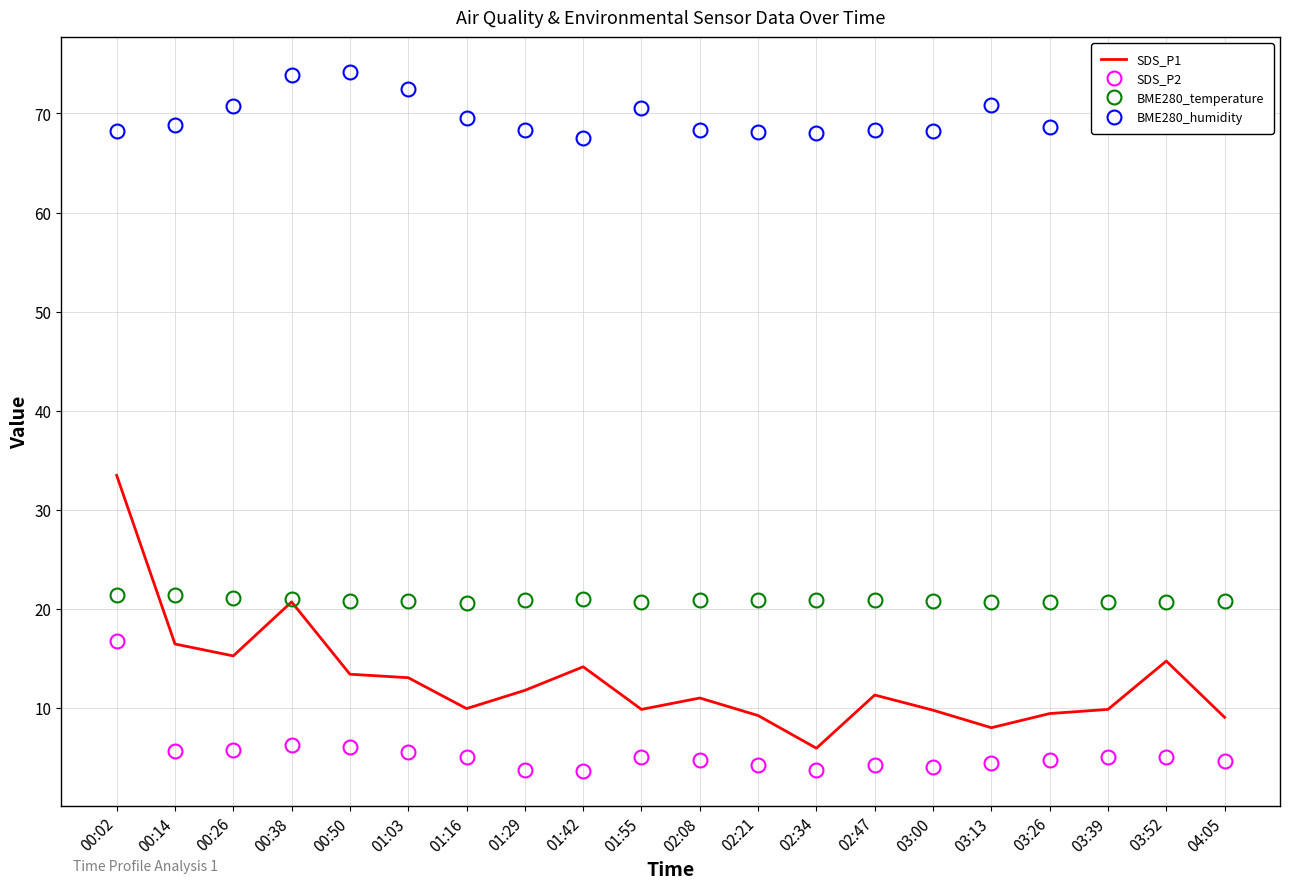

At how many categories does at least one series exceed 33?

20